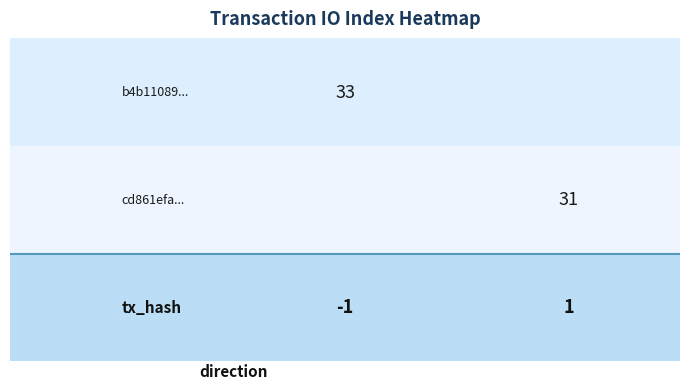

Rank the categories by cd861efa... value from lowest to highest.

direction, io_index